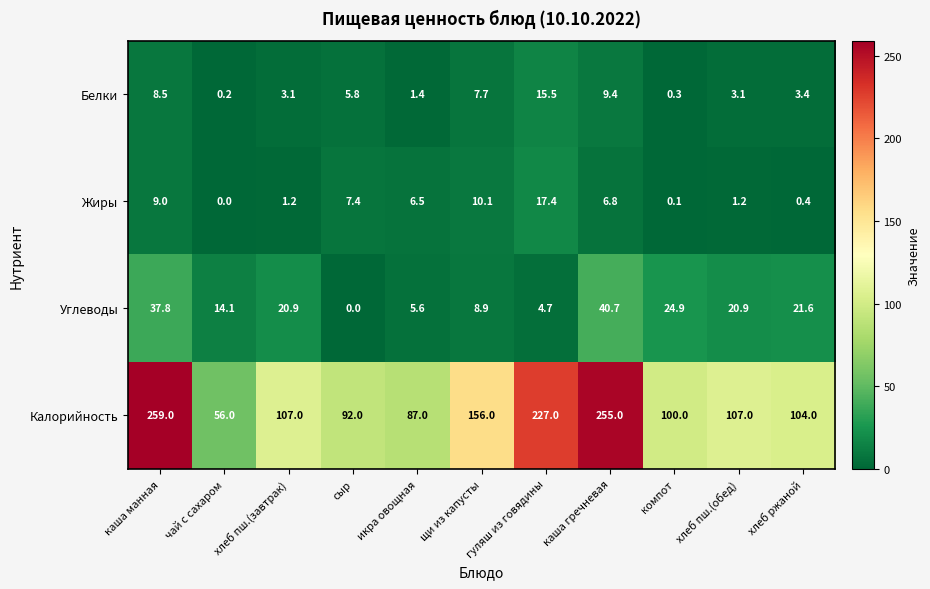

True or false: Белки has a value of 3.4 at хлеб ржаной.

True